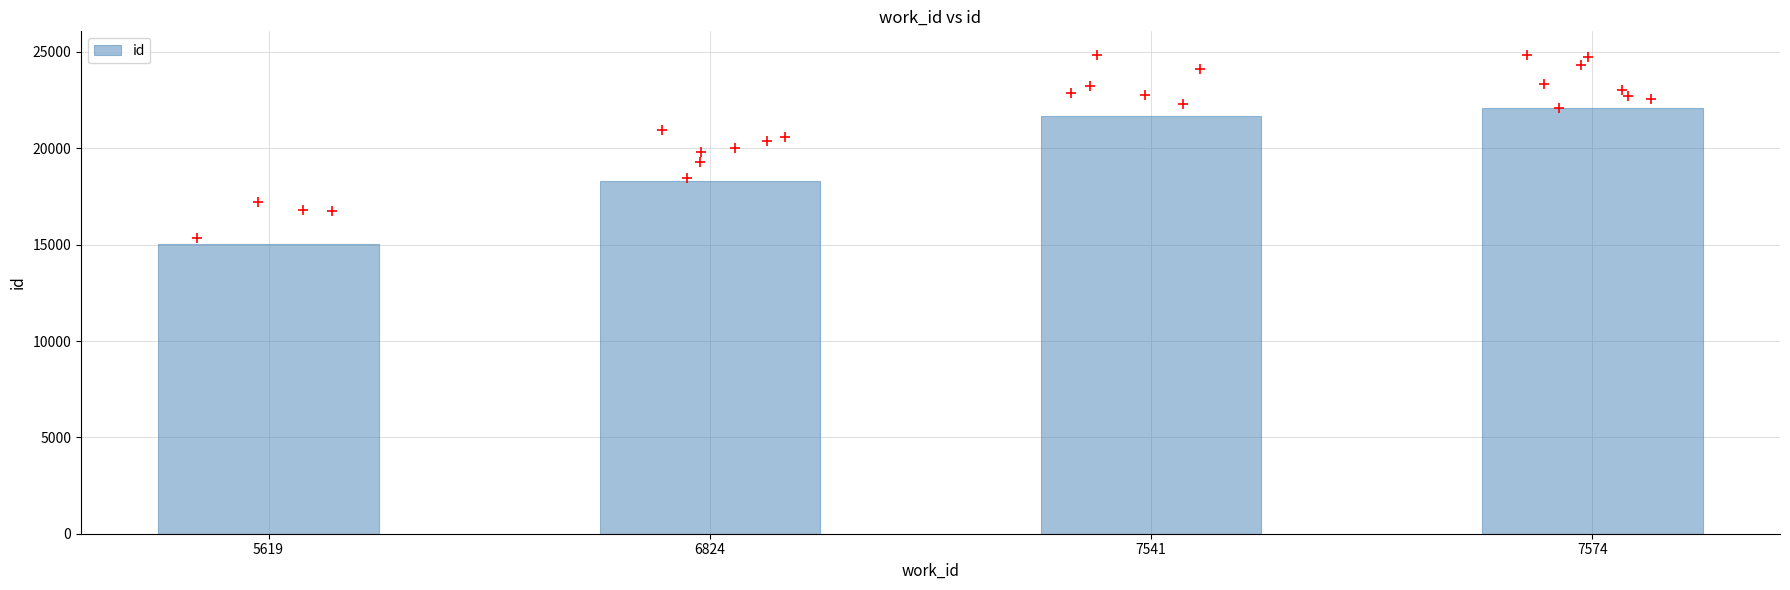

Which has a higher value, 7574 or 5619?

7574